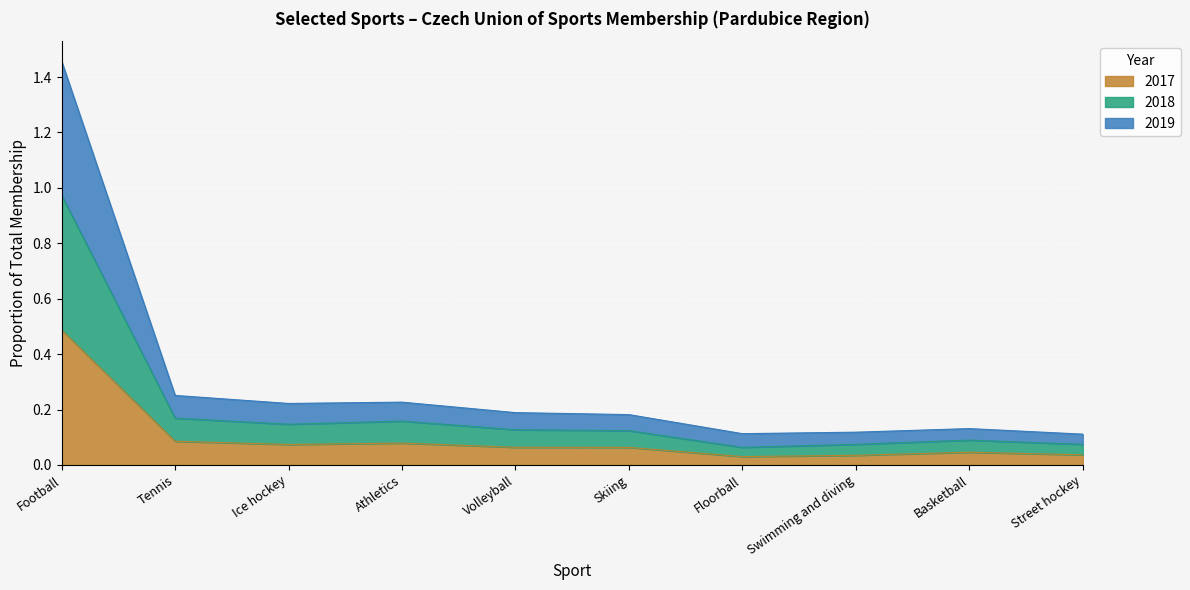

Which category has the highest value in the 2017 series?

Football